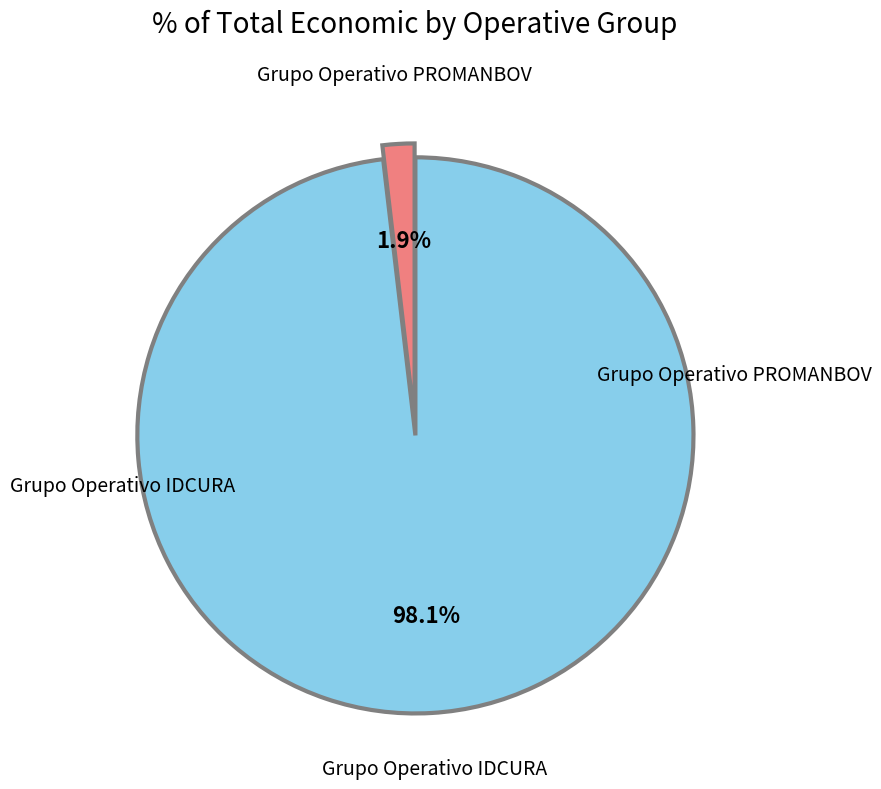

Does any single category account for the majority?

Yes